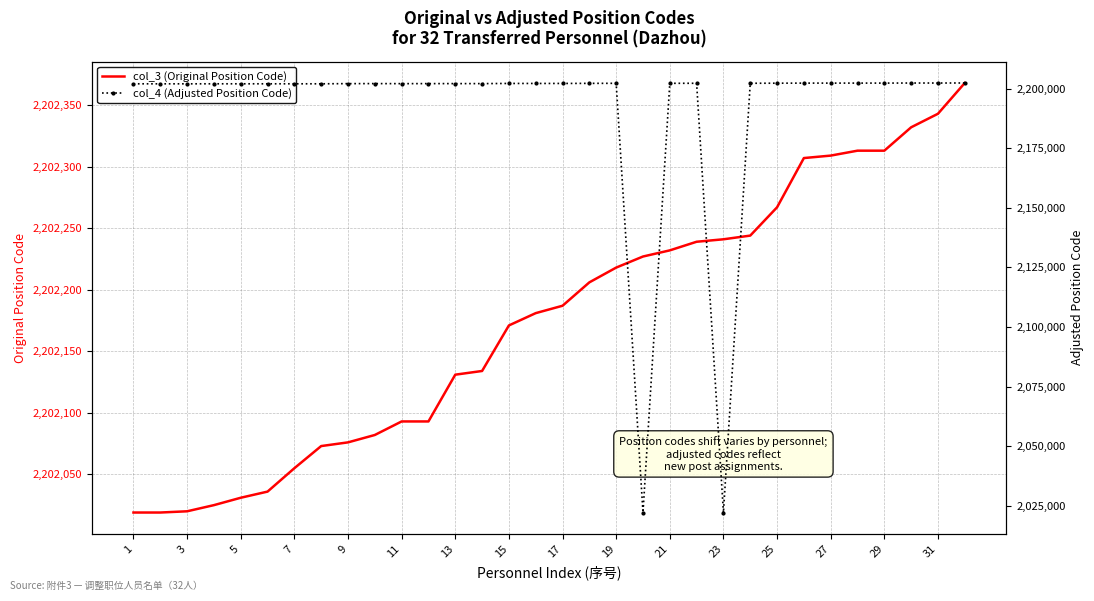

List the series in order of their peak value, highest first.

col_3 (Original Position Code), col_4 (Adjusted Position Code)